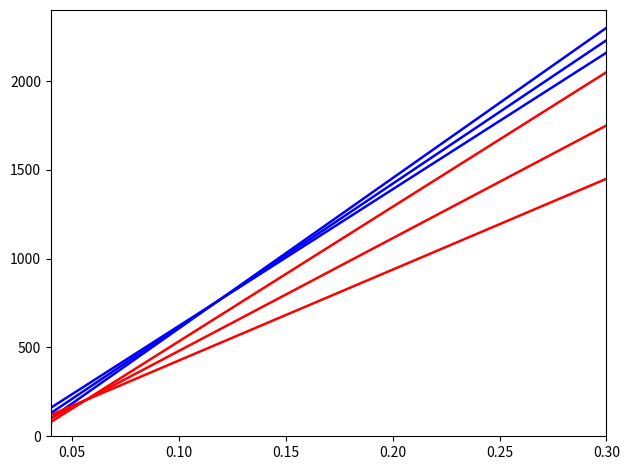

At which category is the sum across all series the highest?

0.30